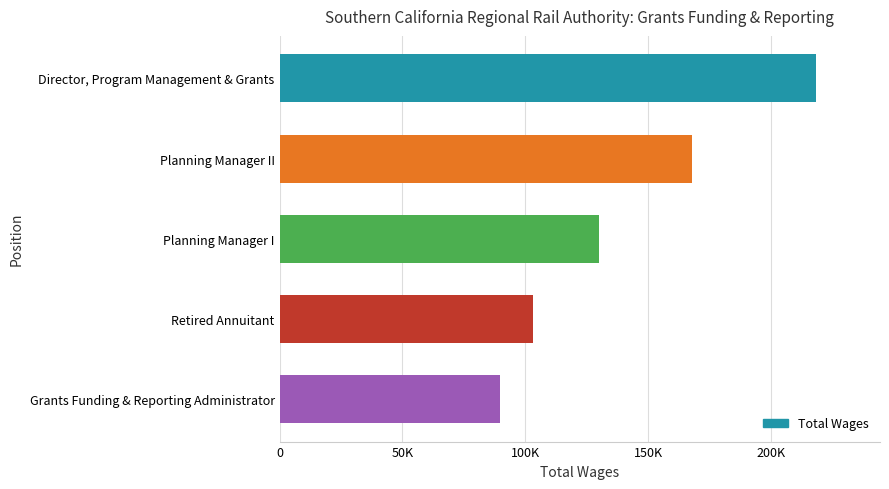

Does the chart contain any negative values?

No